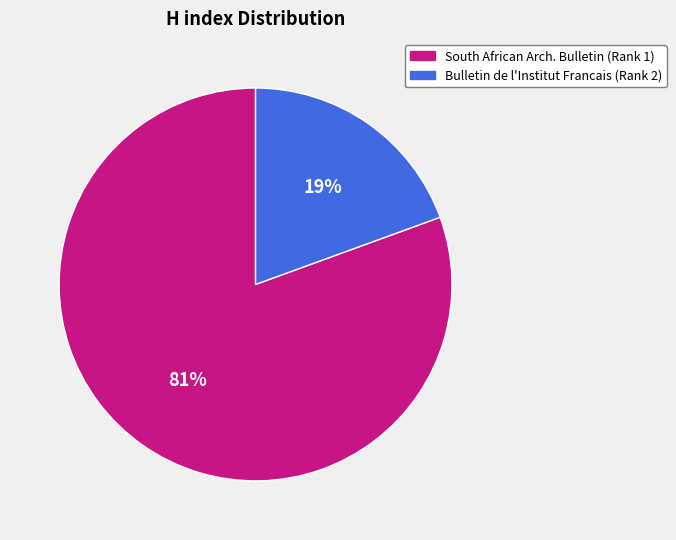

How many slices are in this pie chart?

2